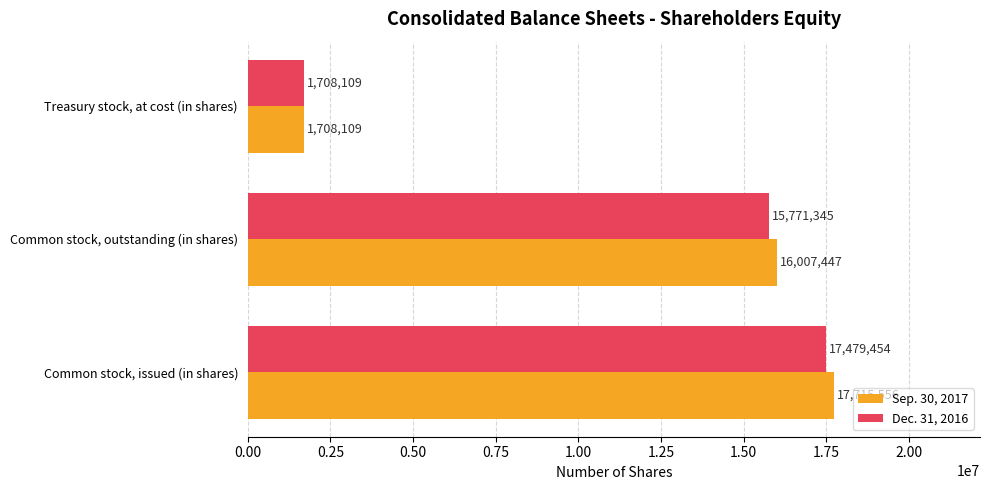

What is the difference between the maximum and minimum values in the Sep. 30, 2017 series?

16007447